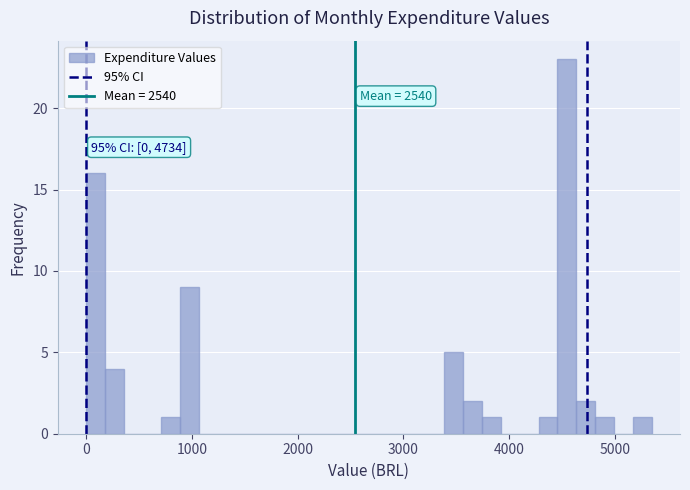

Around what value on the x-axis is the tallest bar? Give the approximate position of its centre, as read against the axis.

4500